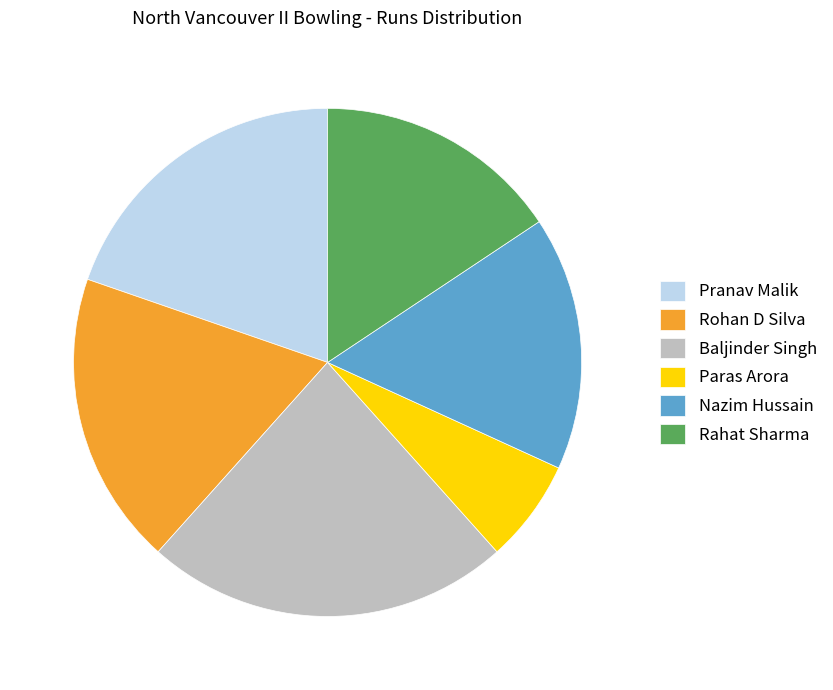

The Rohan D Silva slice represents 19% of the pie. True or false?

True